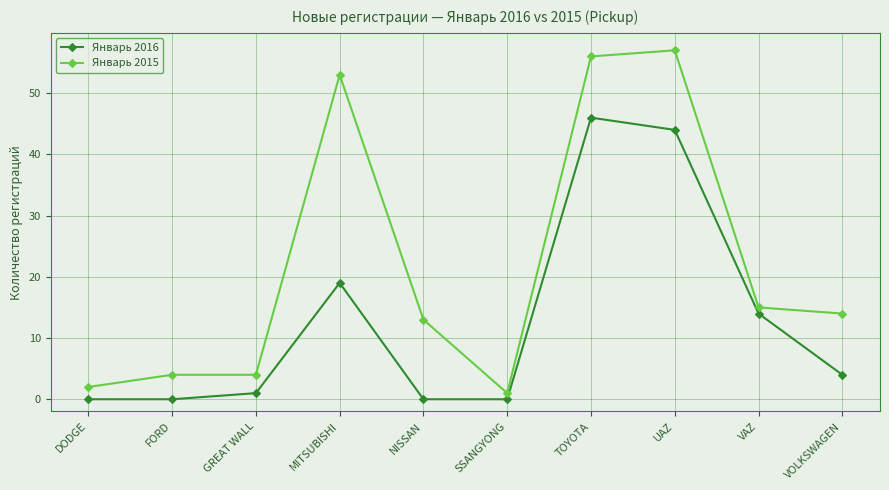

How many lines are shown in the chart?

2